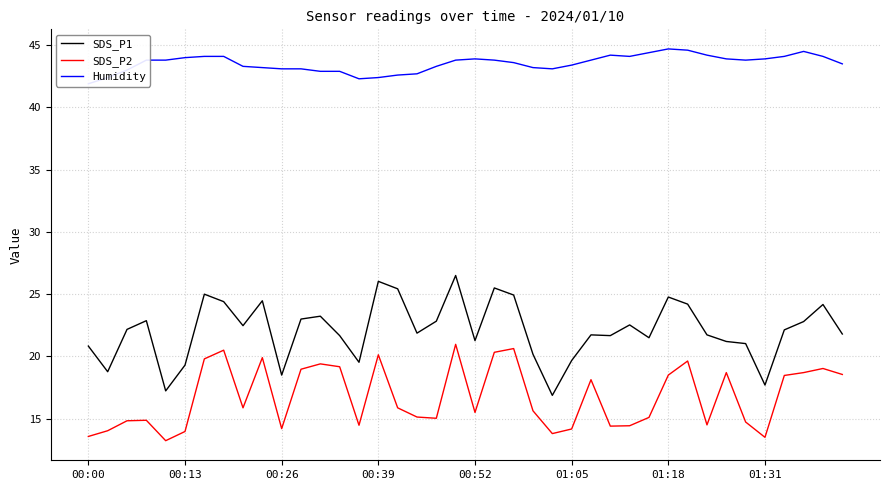

True or false: SDS_P2 and SDS_P1 intersect in this chart.

False